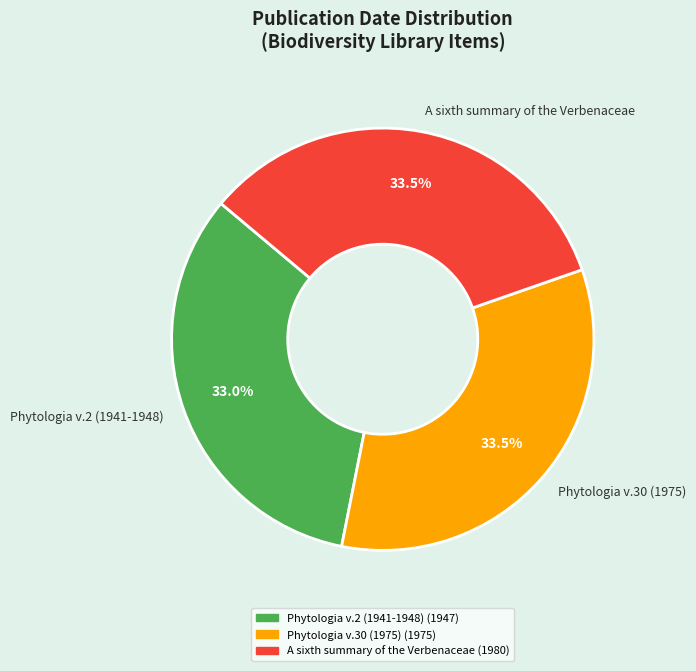

To the nearest percent, what portion does Phytologia v.2 (1941-1948) represent?

33%